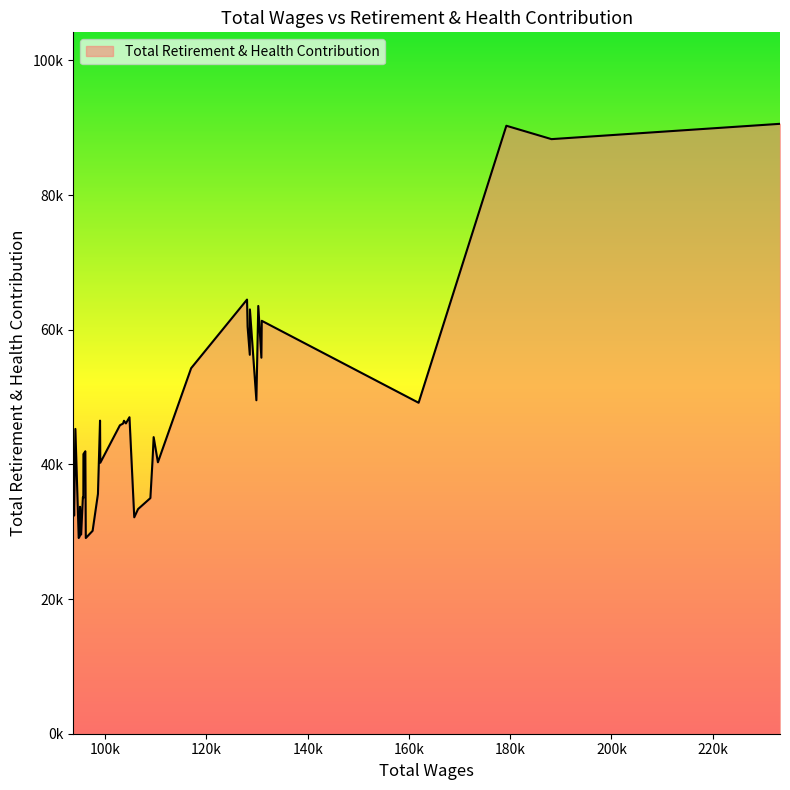

Does the chart display data point markers on the line(s)?

No